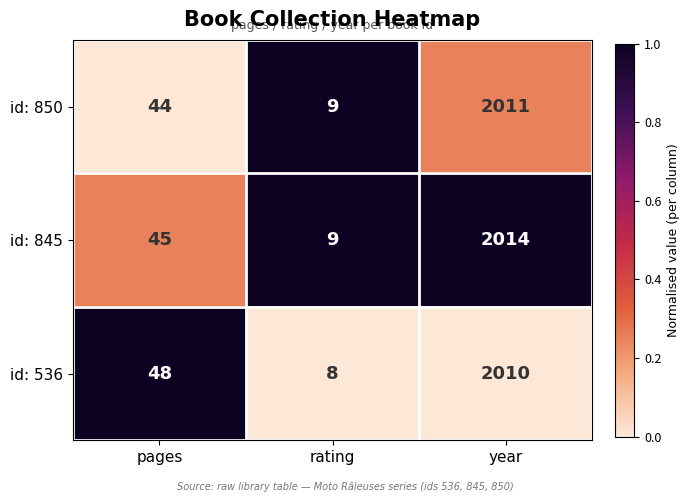

At which label does id: 850 reach its peak?

year